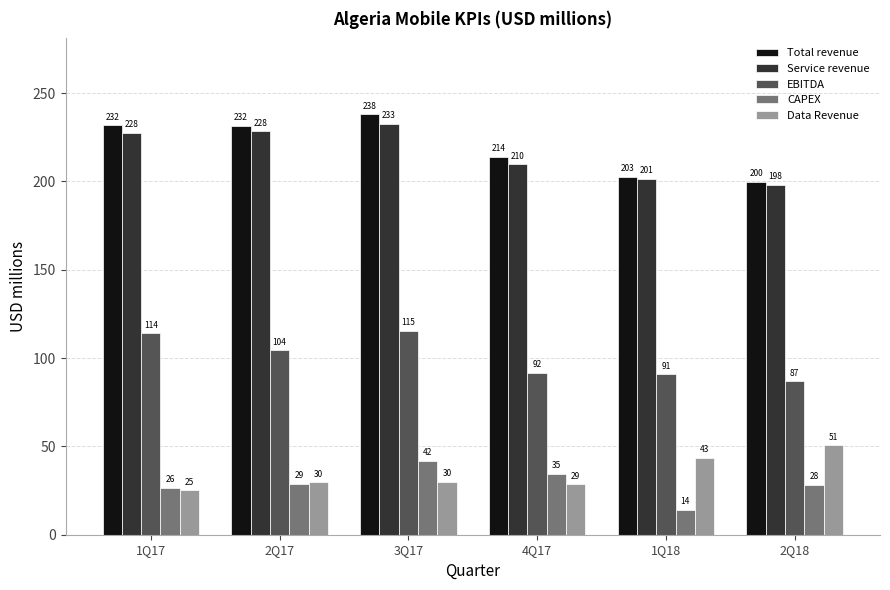

List the labels in order of CAPEX value, largest first.

3Q17, 4Q17, 2Q17, 2Q18, 1Q17, 1Q18